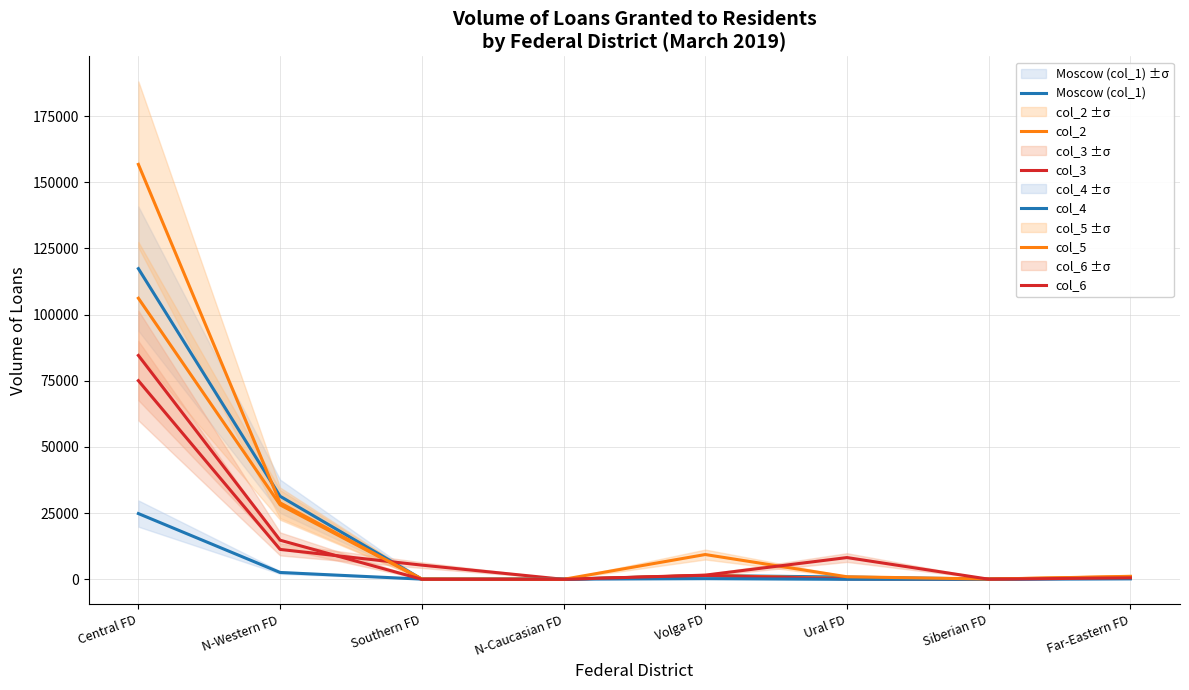

What is the maximum value for col_2?

106183